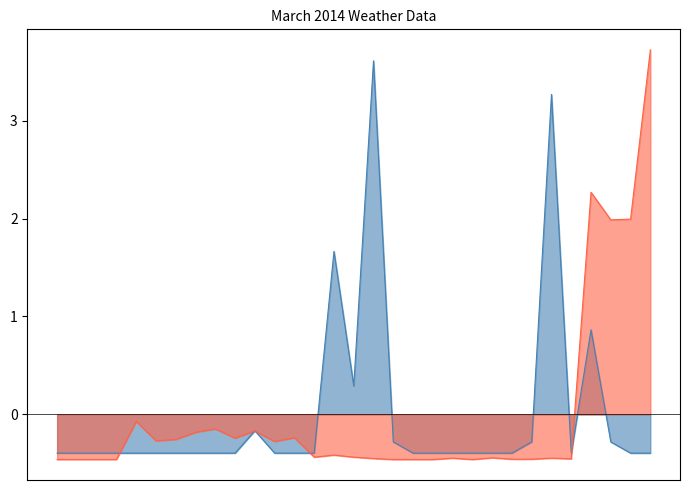

At which category is the sum across all series the highest?

31/03